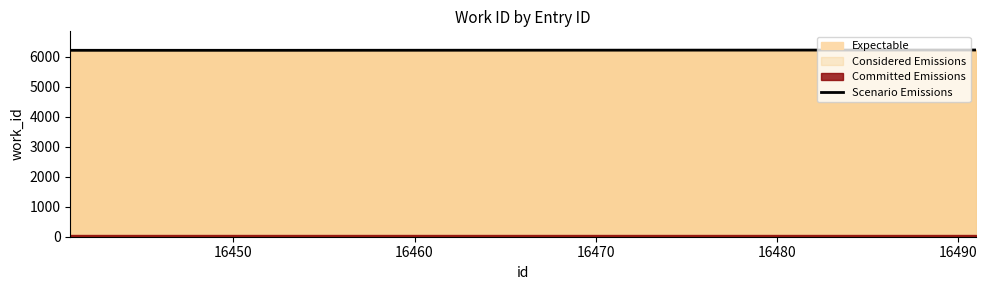

What is the minimum value for Scenario Emissions?

6207